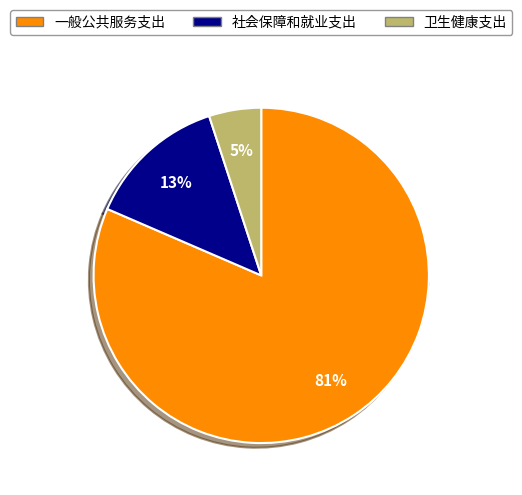

The 社会保障和就业支出 slice represents 13% of the pie. True or false?

True